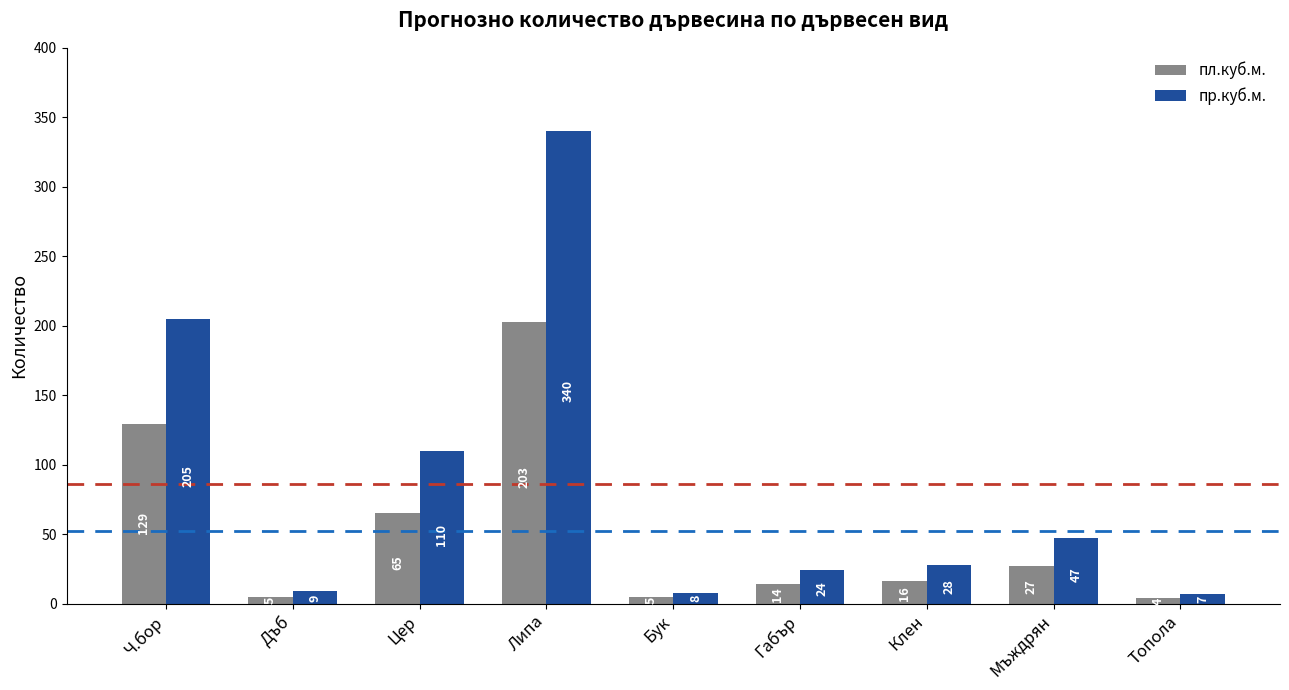

What is the difference between the пл.куб.м. values at Бук and Ч.бор?

124